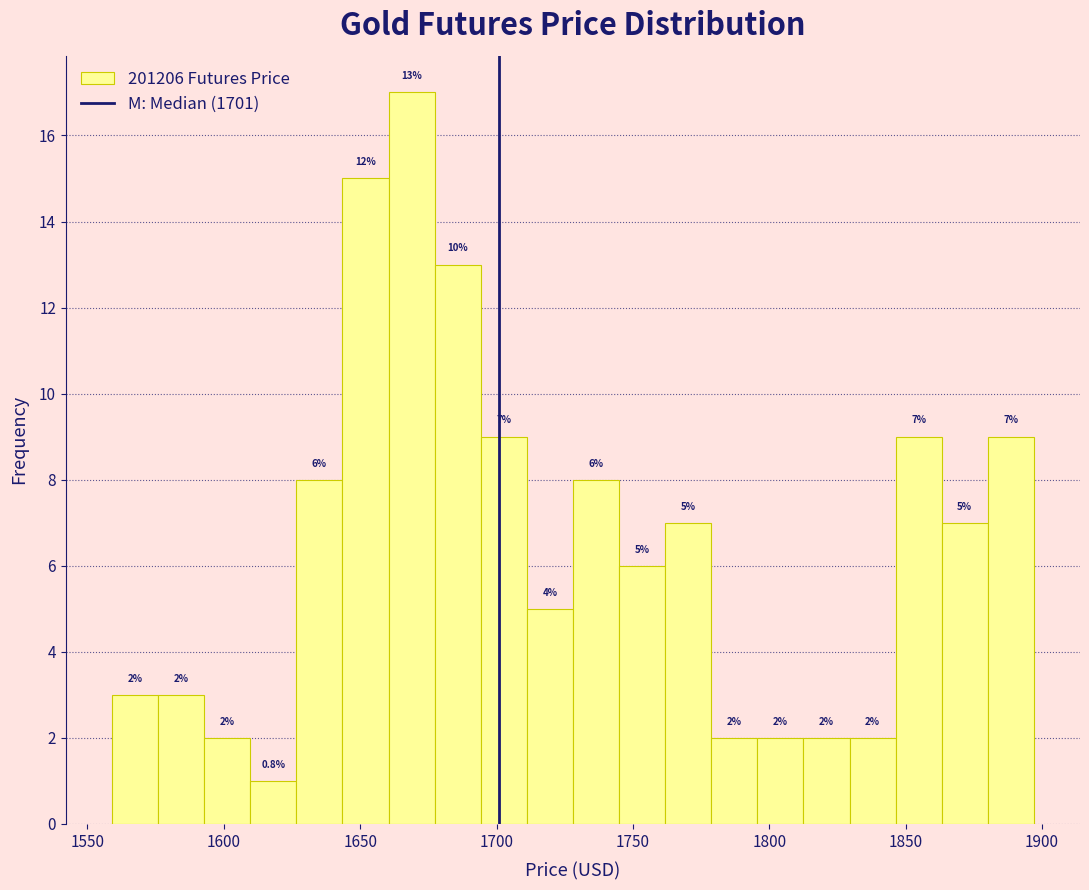

Around what value on the x-axis is the tallest bar? Give the approximate position of its centre, as read against the axis.

1670